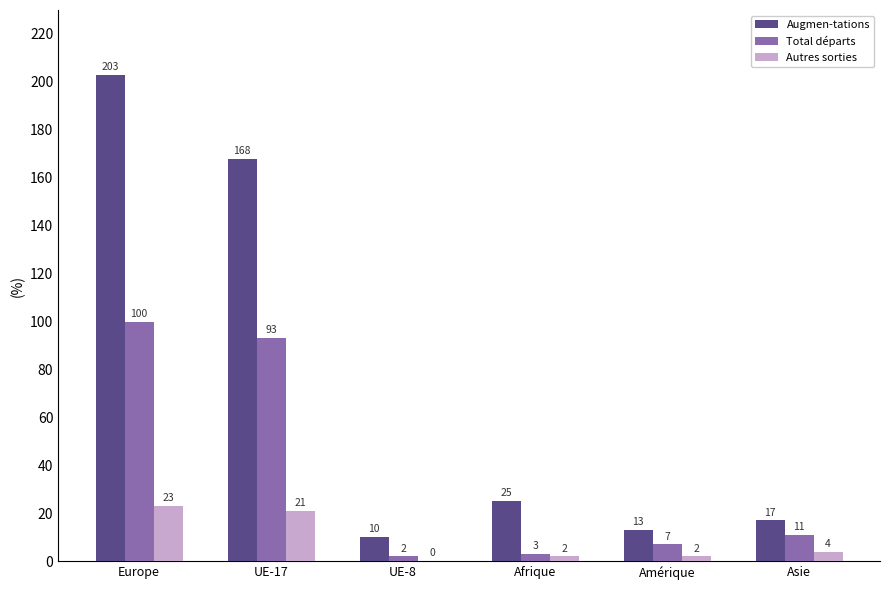

What is the sum of all Augmen-tations values?

436